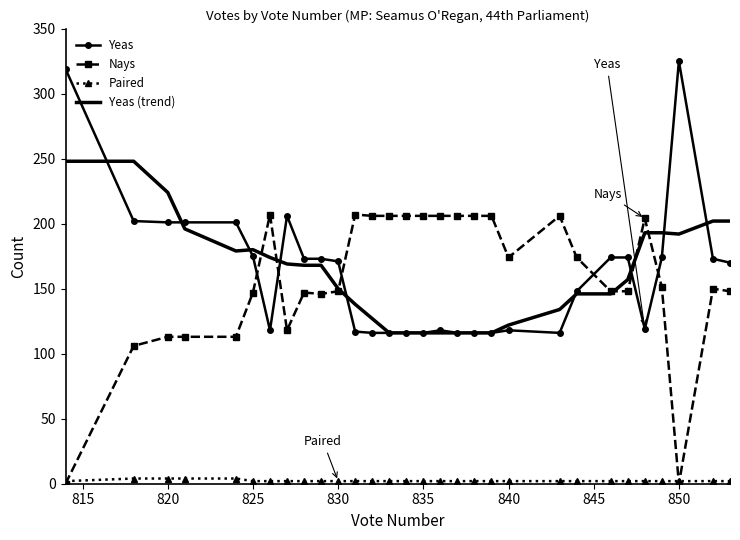

What is the maximum value shown in the chart?

325